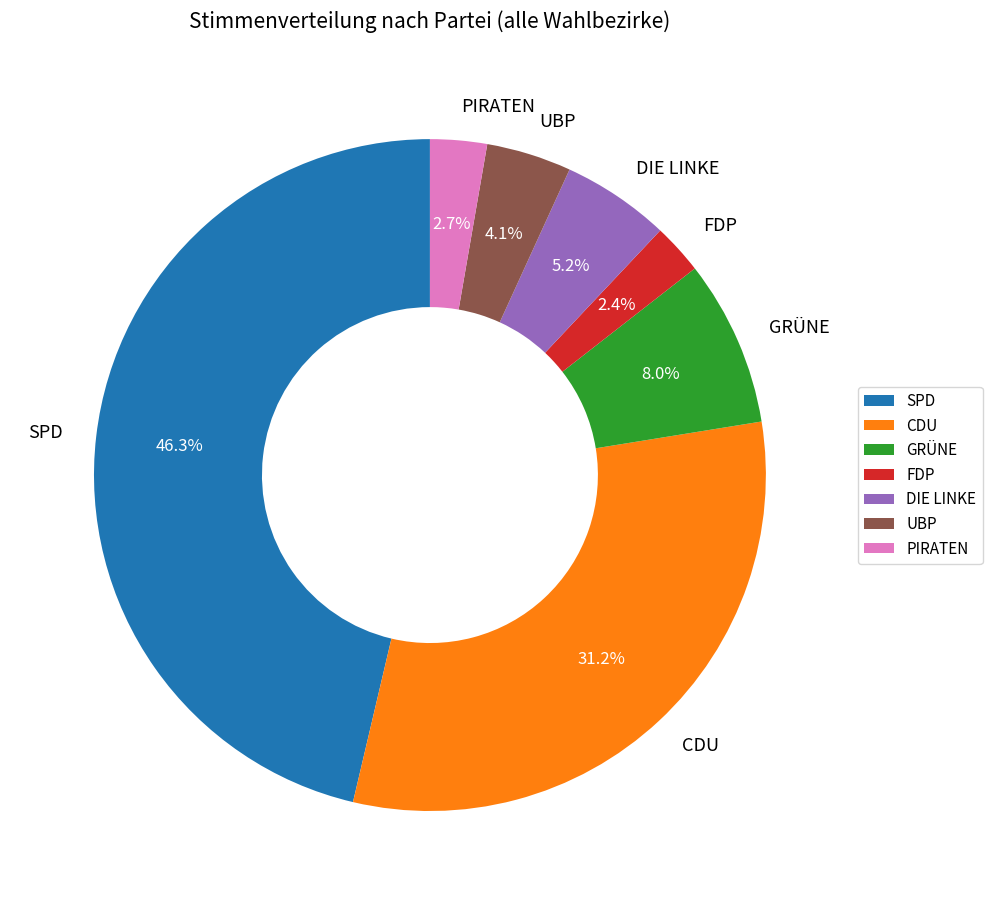

Between PIRATEN and UBP, which is larger?

UBP